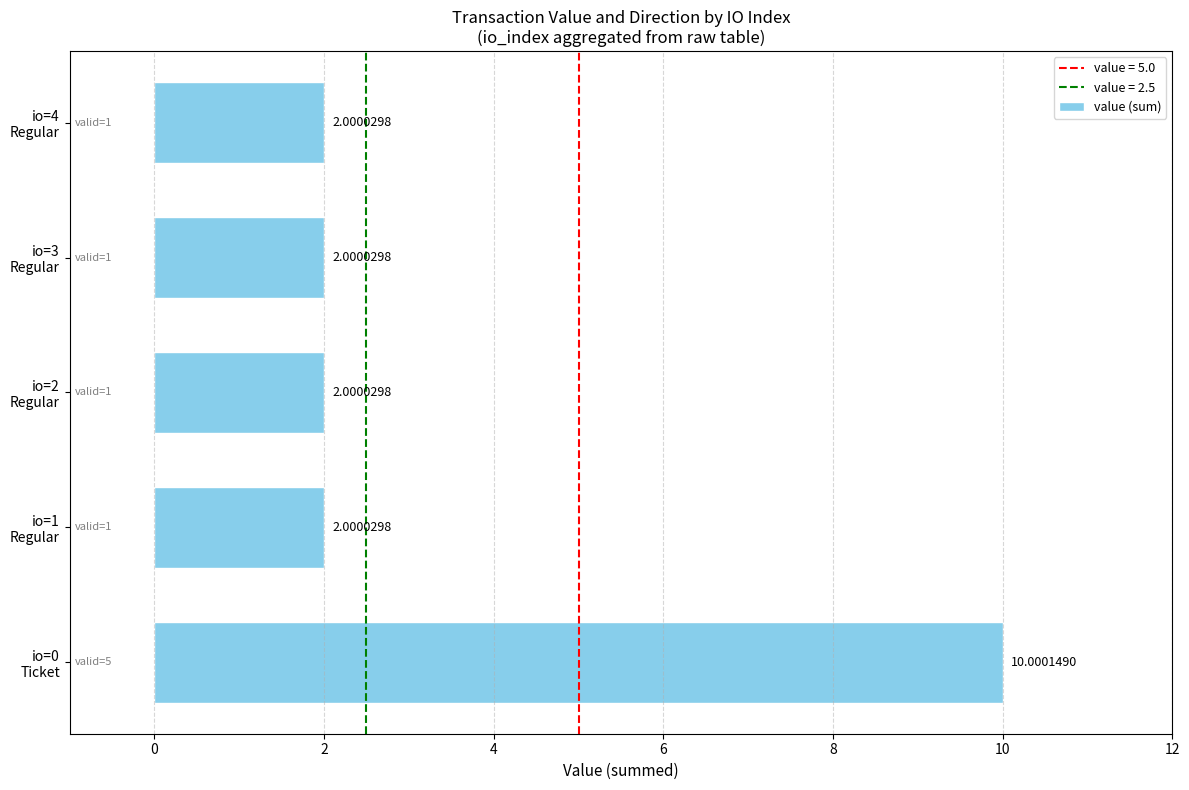

What is the difference between the maximum and minimum values?

8.0